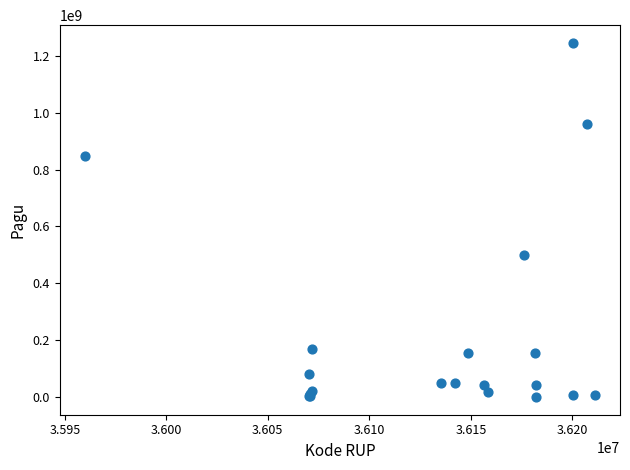

What Y value in the scatter plot is closest to 622840000?

499932000